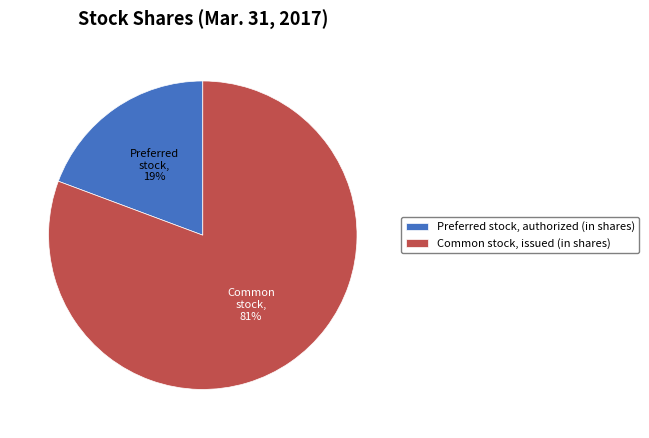

Which has a higher value, Preferred stock, authorized (in shares) or Common stock, issued (in shares)?

Common stock, issued (in shares)